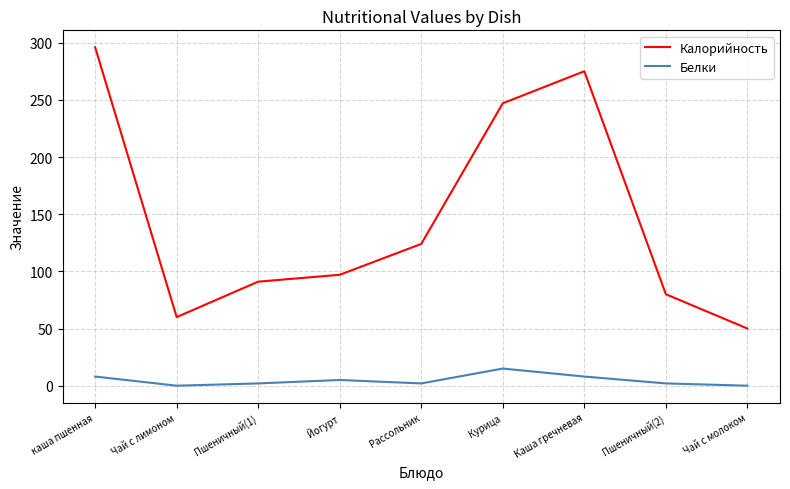

At which label does Калорийность reach its minimum?

Чай с молоком